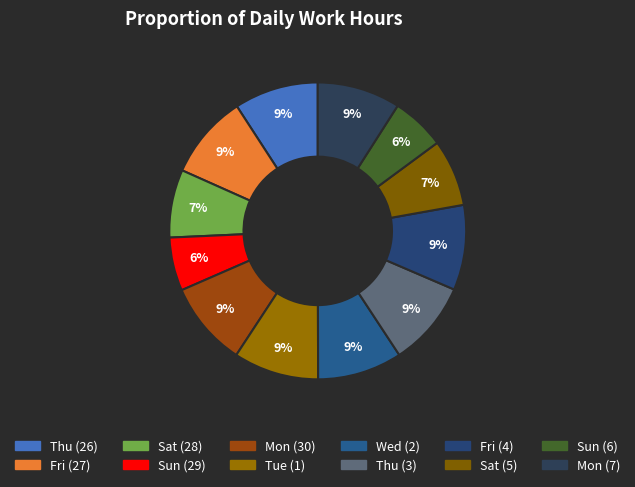

To the nearest percent, what percentage of the pie is Wed (2)?

9%